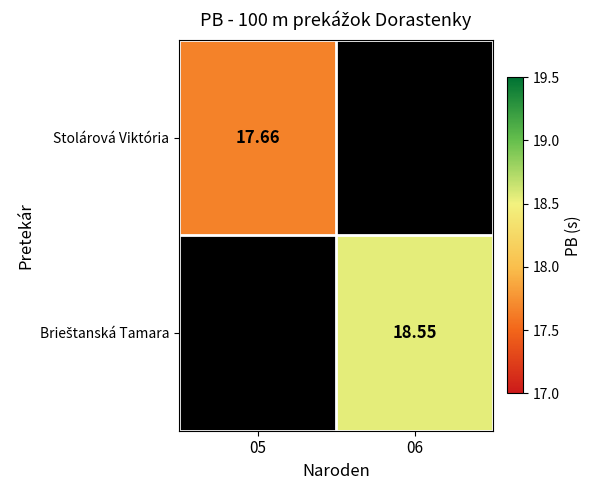

At which label is Stolárová Viktória closest to 17?

05